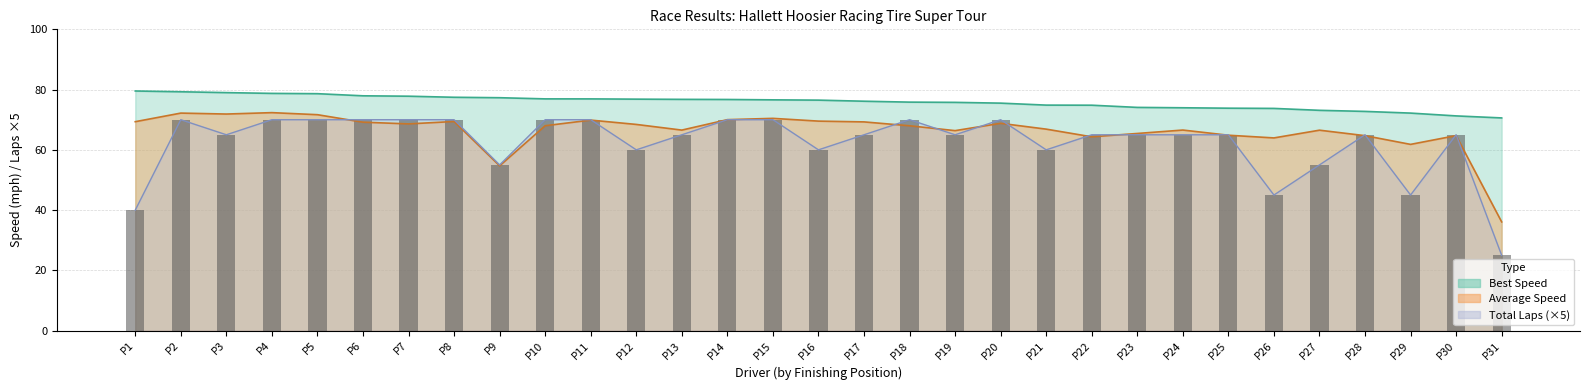

What is the average value of the Average Speed series?

66.5